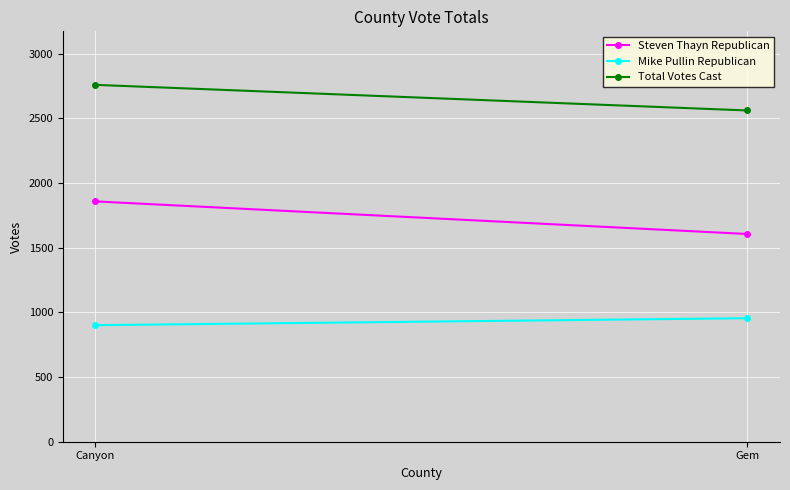

True or false: Steven Thayn Republican has a value of 2576 at Canyon.

False